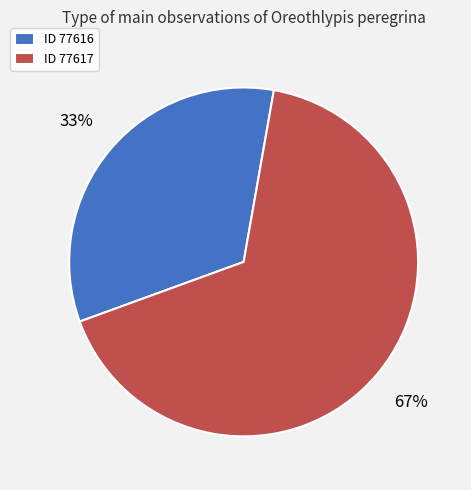

True or false: ID 77617 accounts for 72% of the total.

False